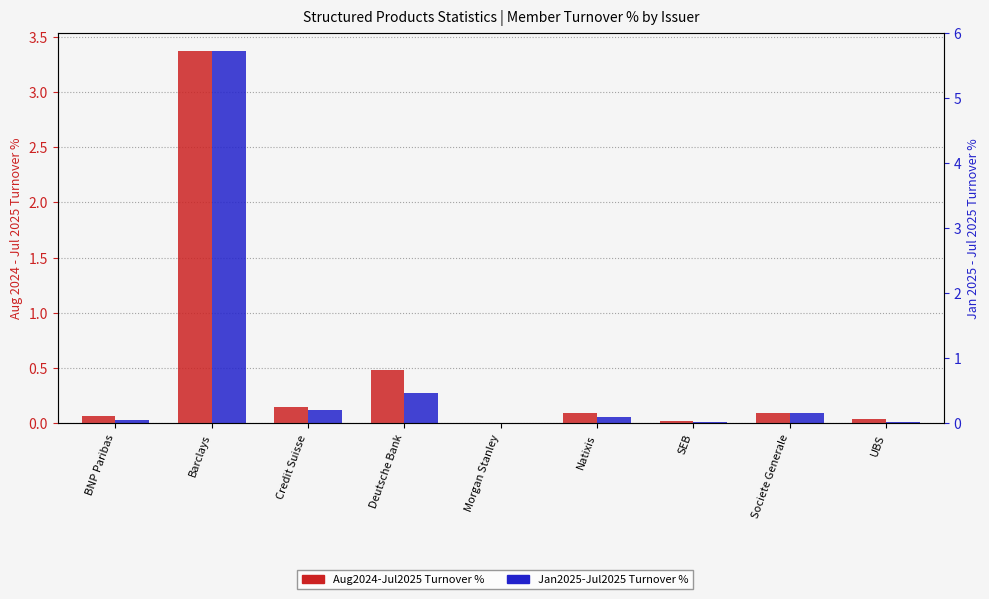

What is the label of the 6th bar from the right?

Deutsche Bank